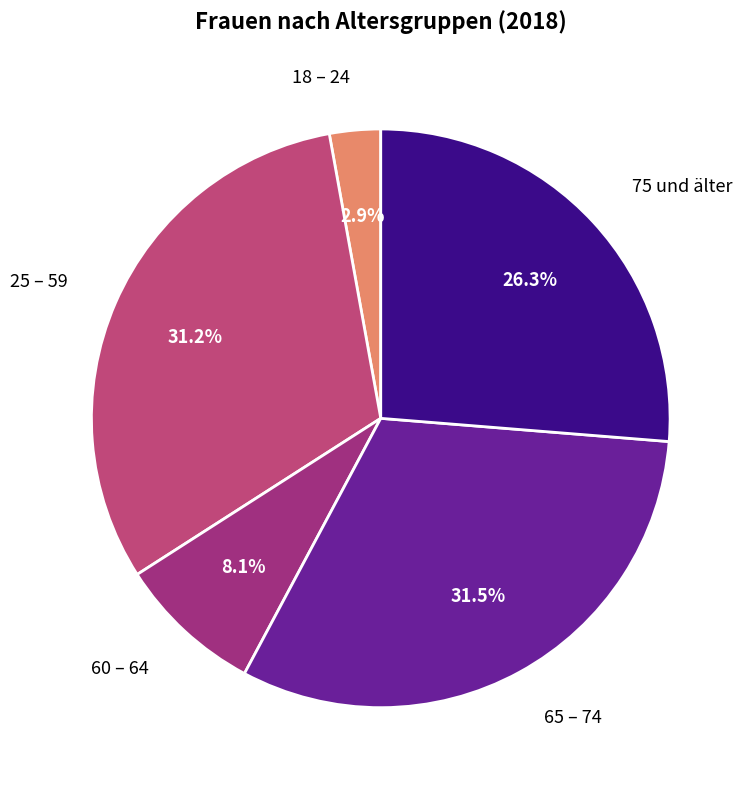

To the nearest percent, what is the difference between the largest and smallest slice percentages?

29%